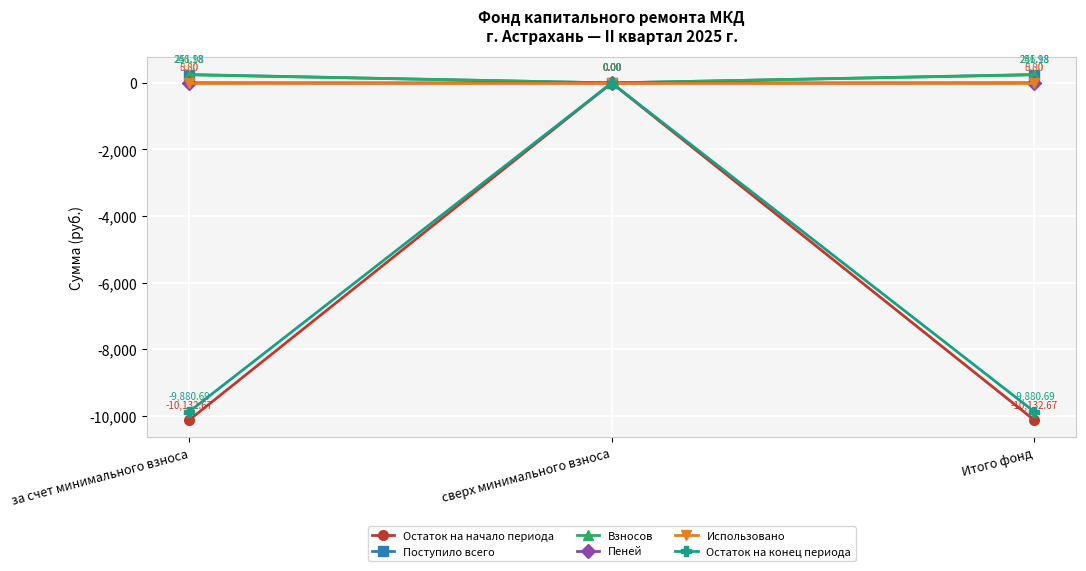

Is the value of Остаток на конец периода at за счет минимального взноса greater than the value of Пеней at сверх минимального взноса?

No